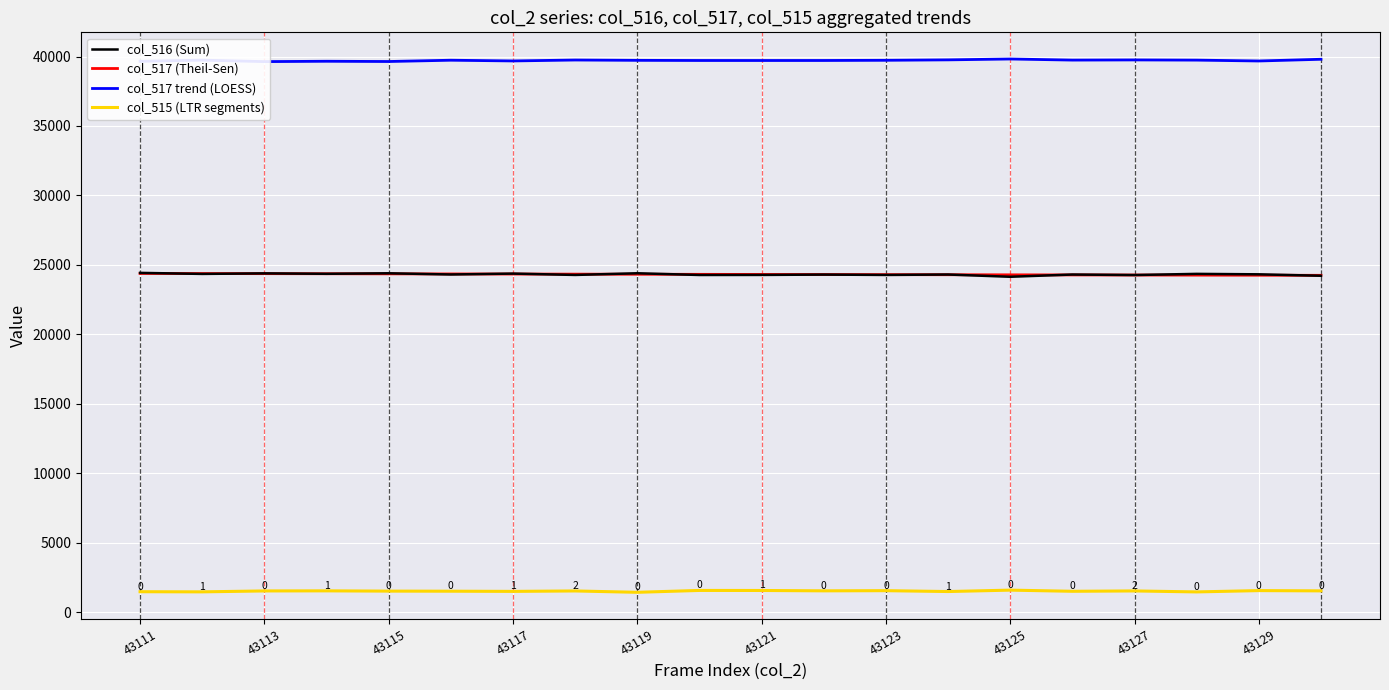

How many data points in col_515 (LTR segments) are less than 1517?

10